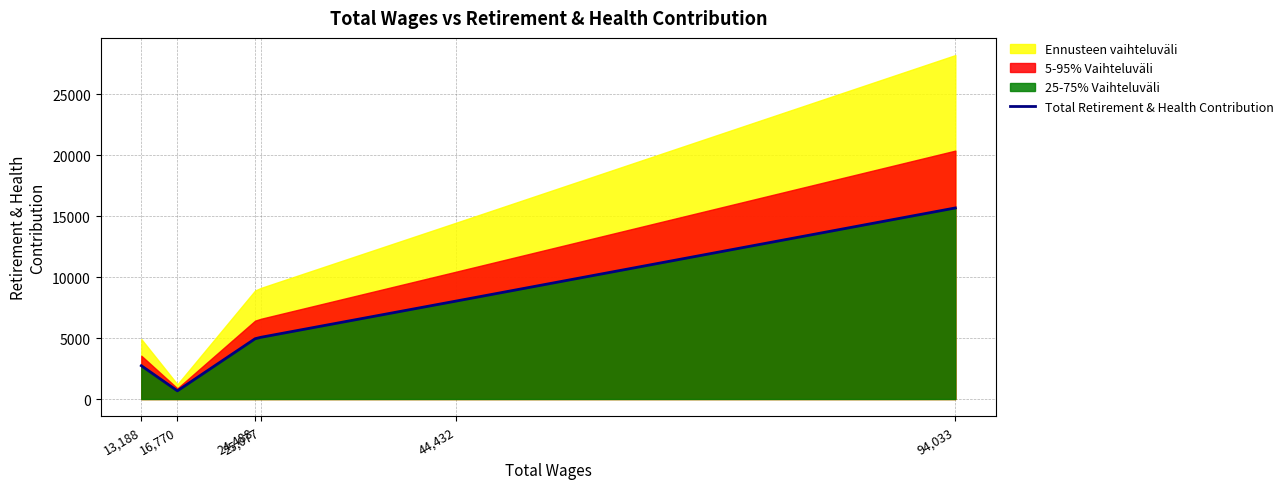

What is the value of the 6th point from the left?

15669